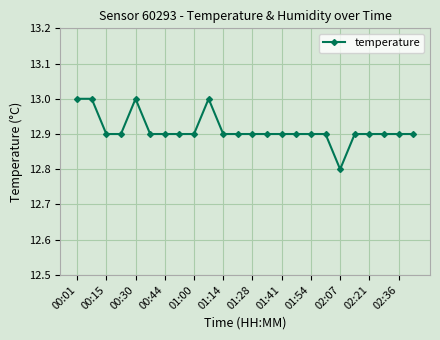

Count the values in the range 12 to 13.

24